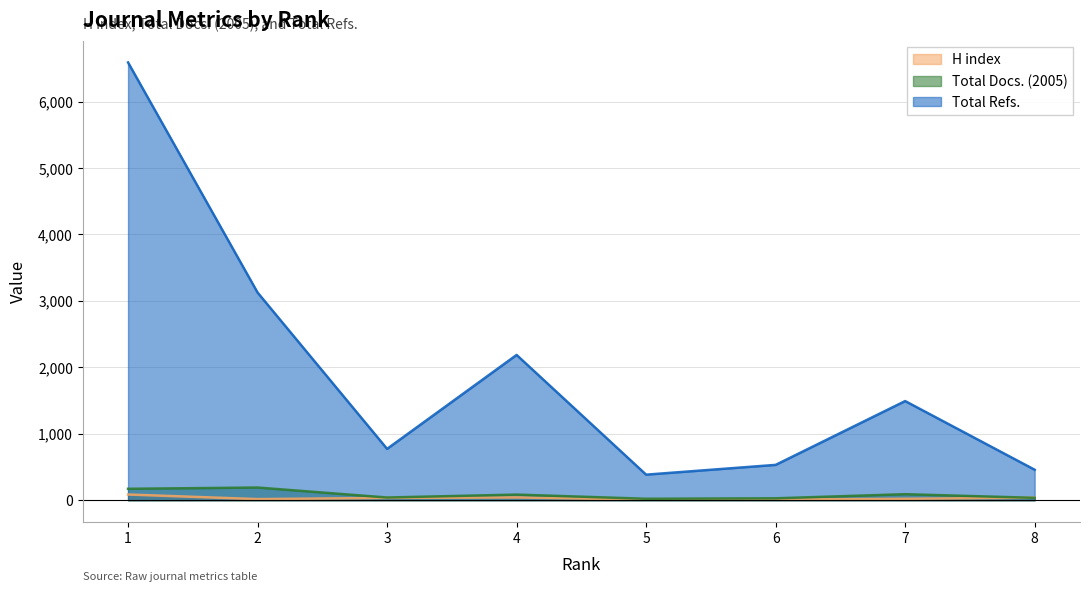

At which label does H index reach its minimum?

5